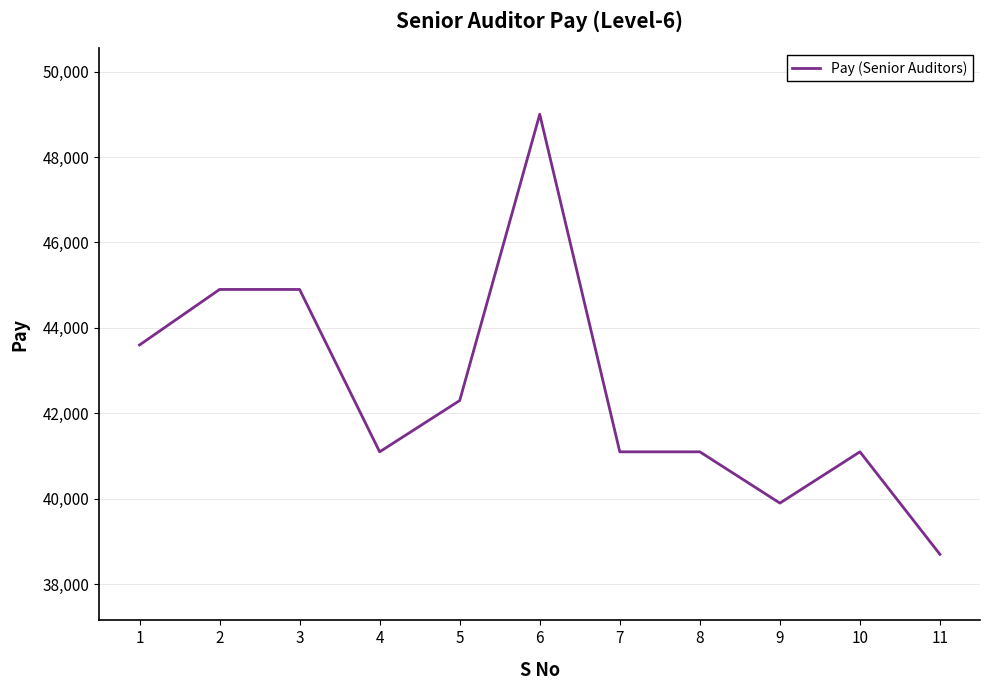

What is the change in value from 2 to 10?

-3800